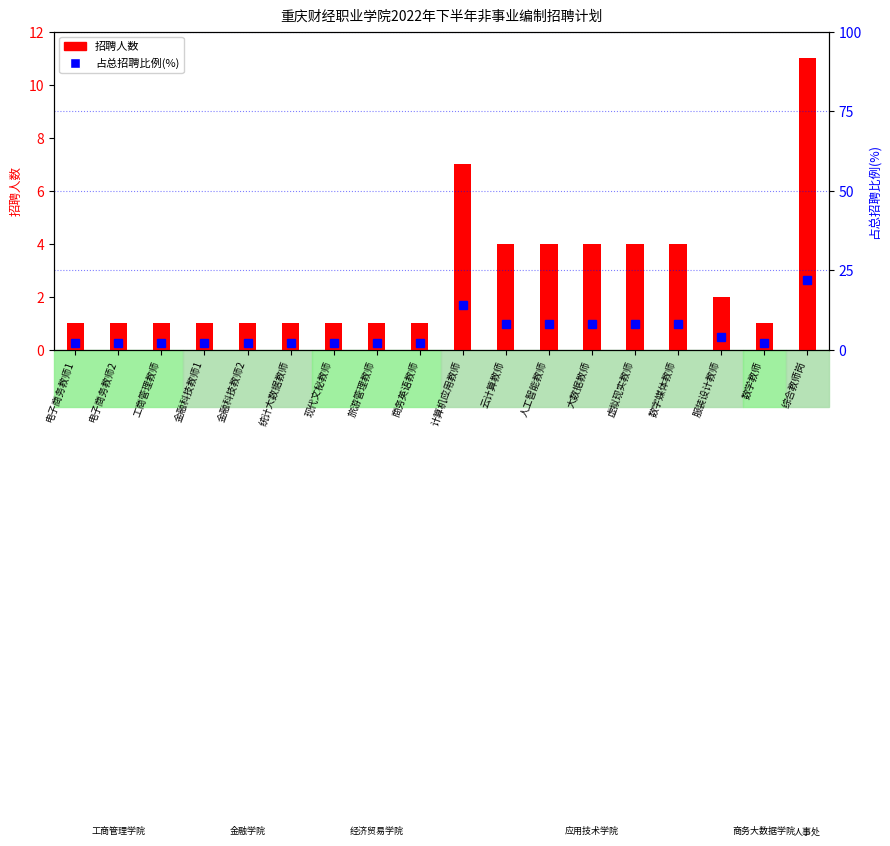

What is the value of the 占总招聘比例(%) bar at the 14th from the left?

8.0